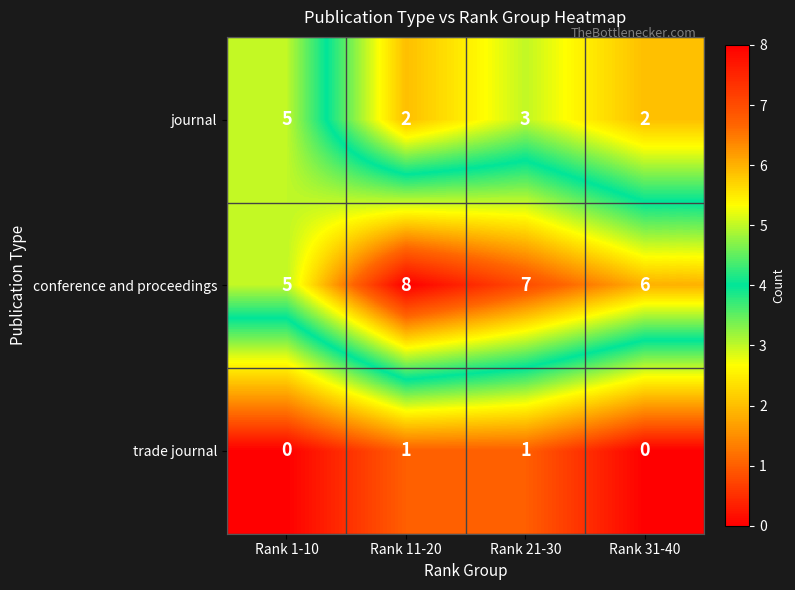

Rank the series by their maximum value, from lowest to highest.

trade journal, journal, conference and proceedings